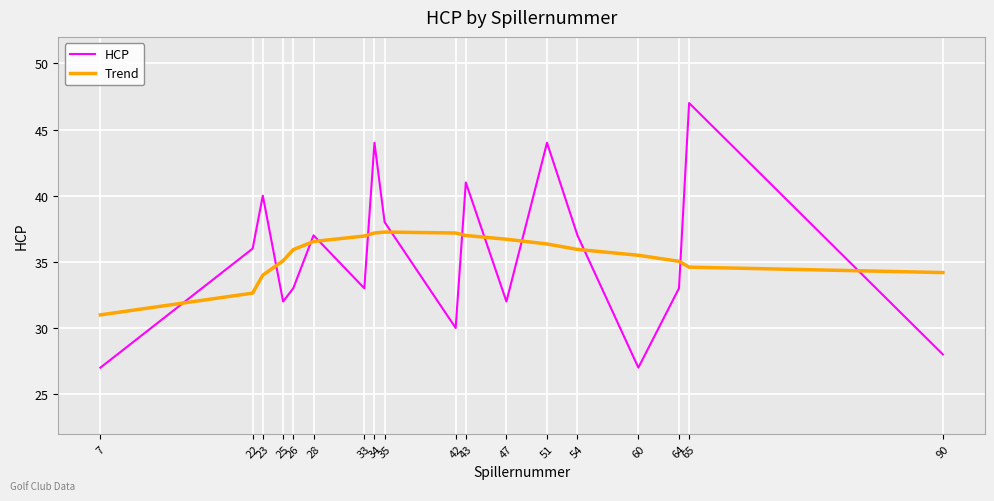

At which category does HCP reach its first local peak?

23